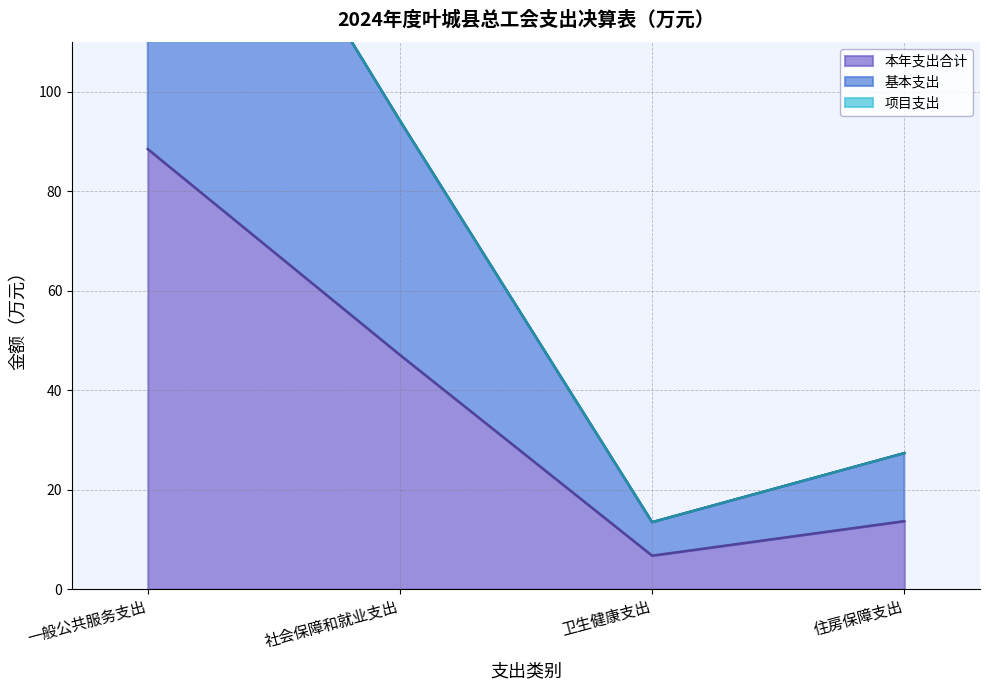

At which label is 本年支出合计 closest to 47?

社会保障和就业支出